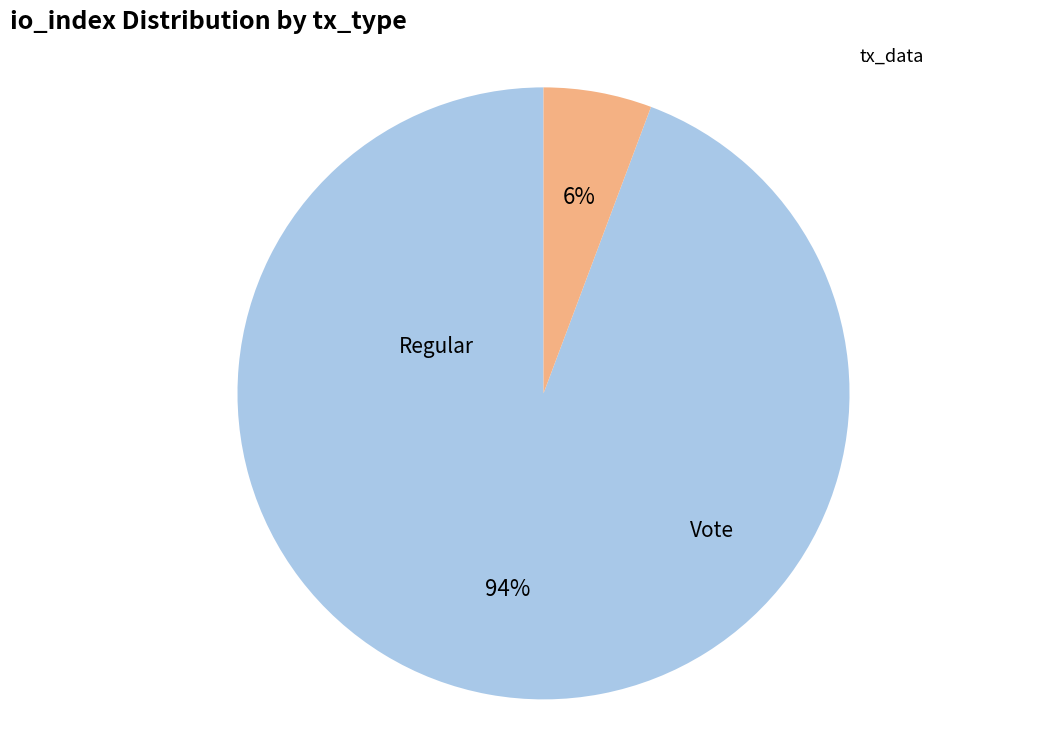

Does any single category account for the majority?

Yes